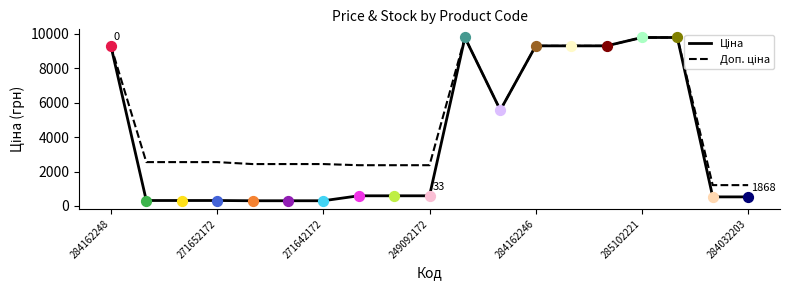

What is the greatest value displayed?

9775.5